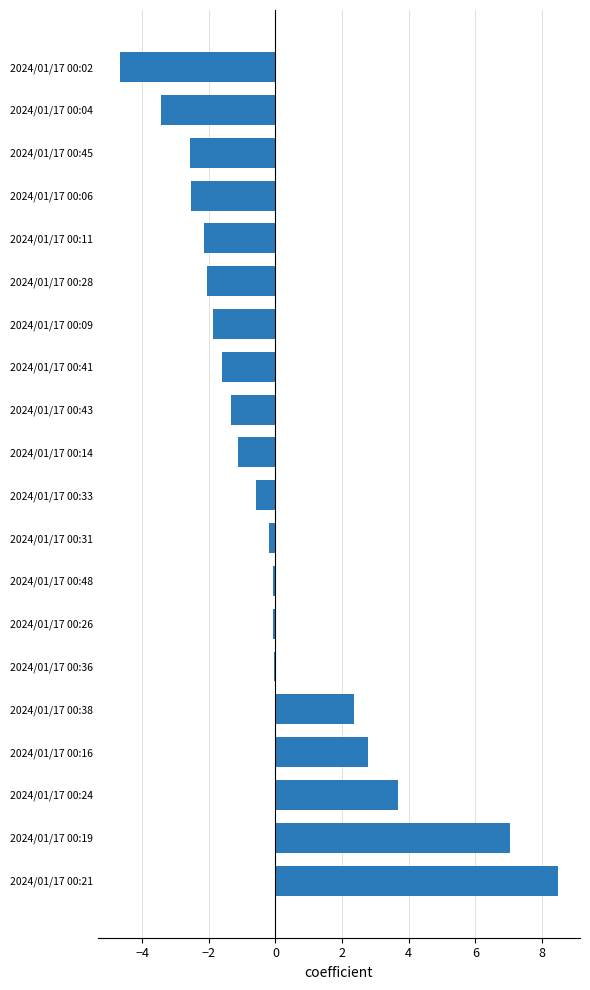

Is it true that the value at 2024/01/17 00:33 is -0.6?

True